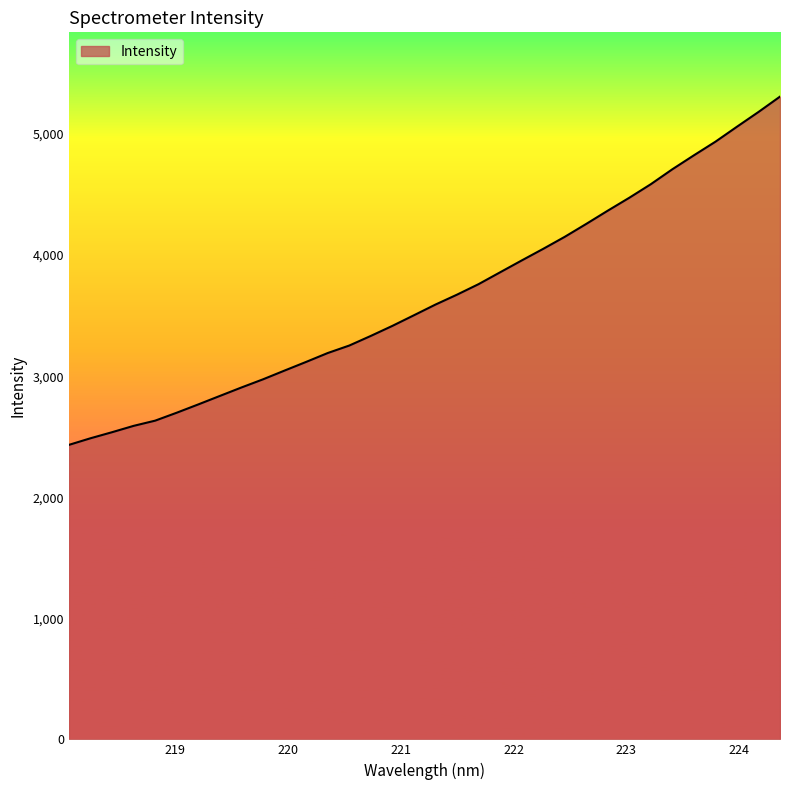

What is the maximum value shown in the chart?

5308.8